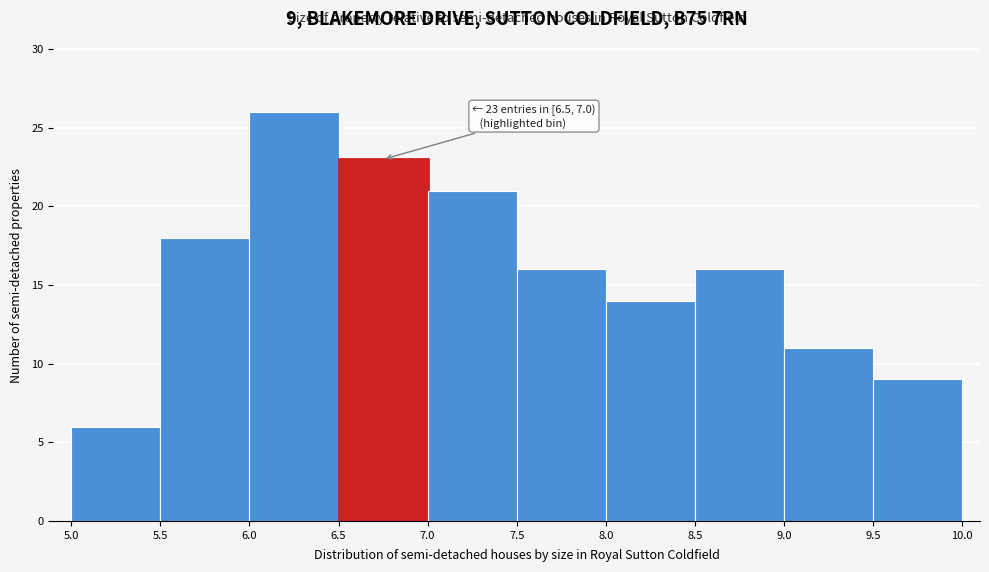

Which range on the x-axis has the tallest bar?

6.0 to 6.5